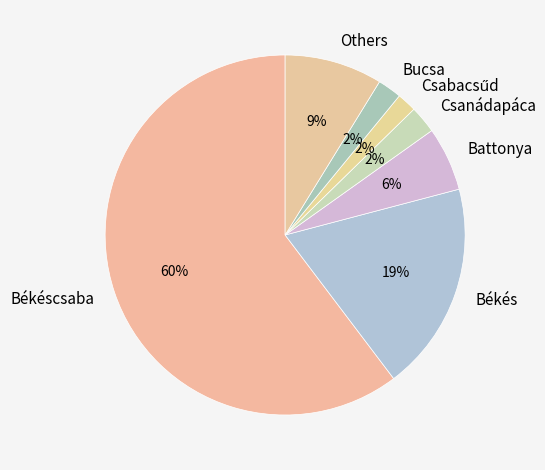

What percentage is the Békés slice, to the nearest percent?

19%